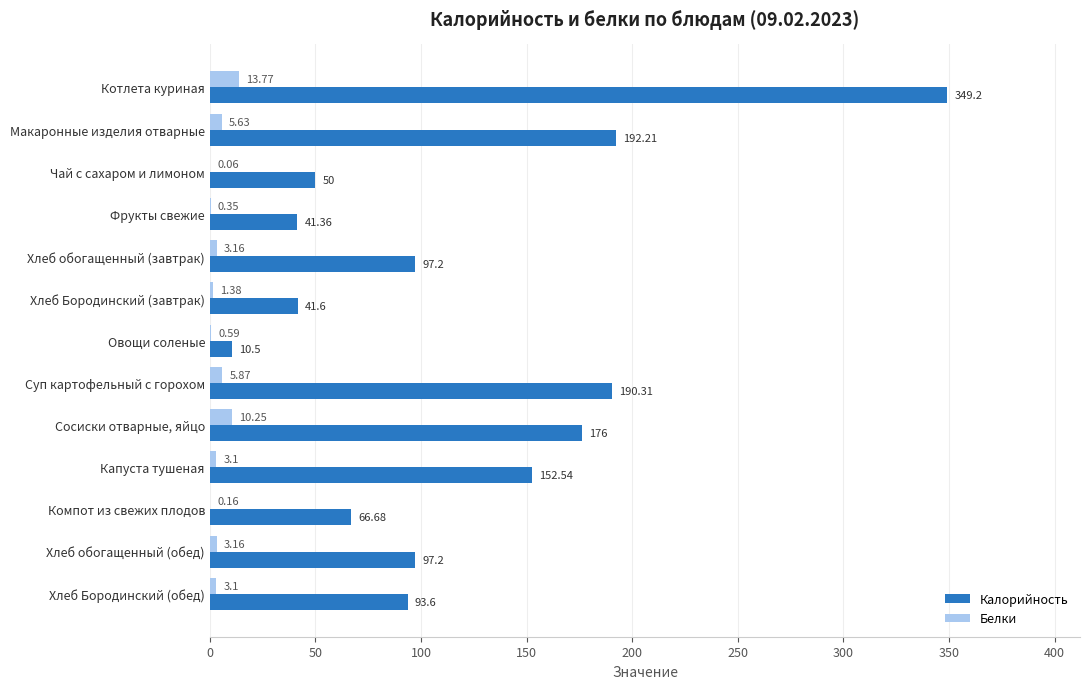

How many data points does each series have?

13